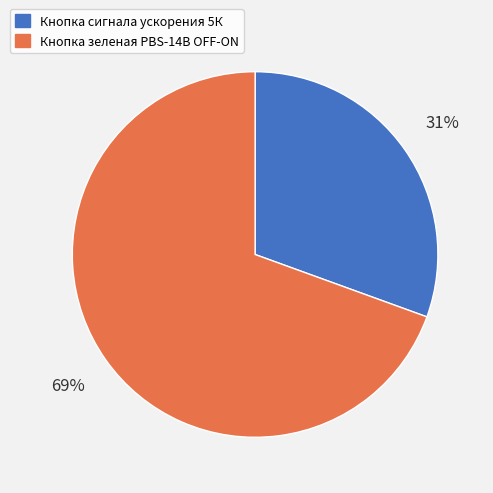

To the nearest percent, what percentage of the pie is Кнопка сигнала ускорения 5К?

31%